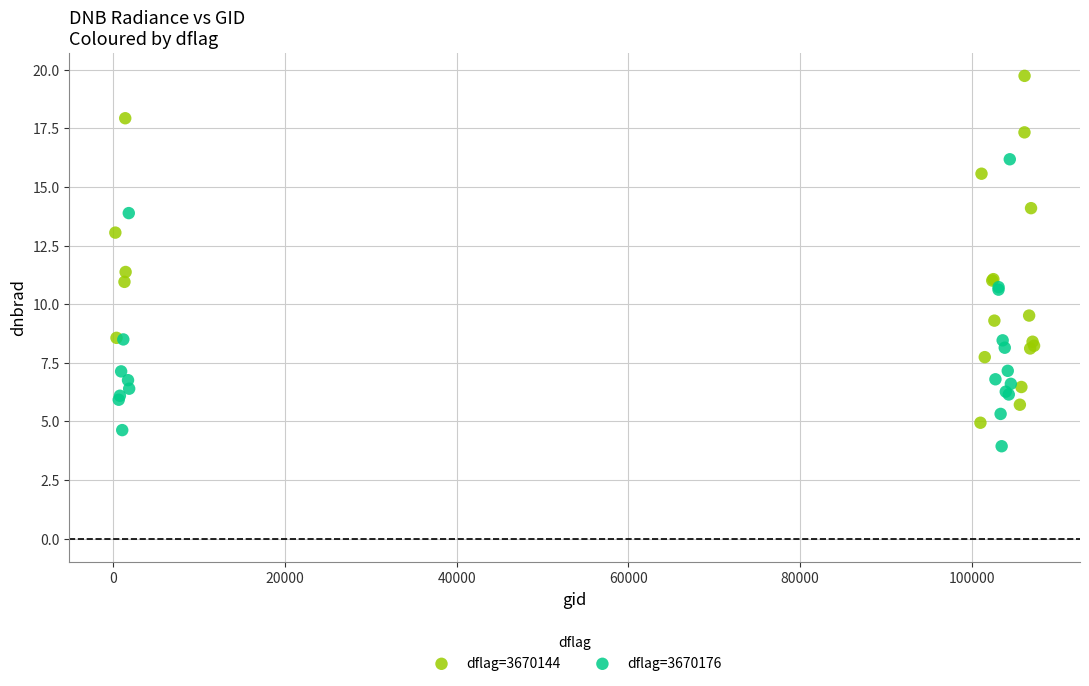

Which series contains the highest Y value?

dflag=3670144